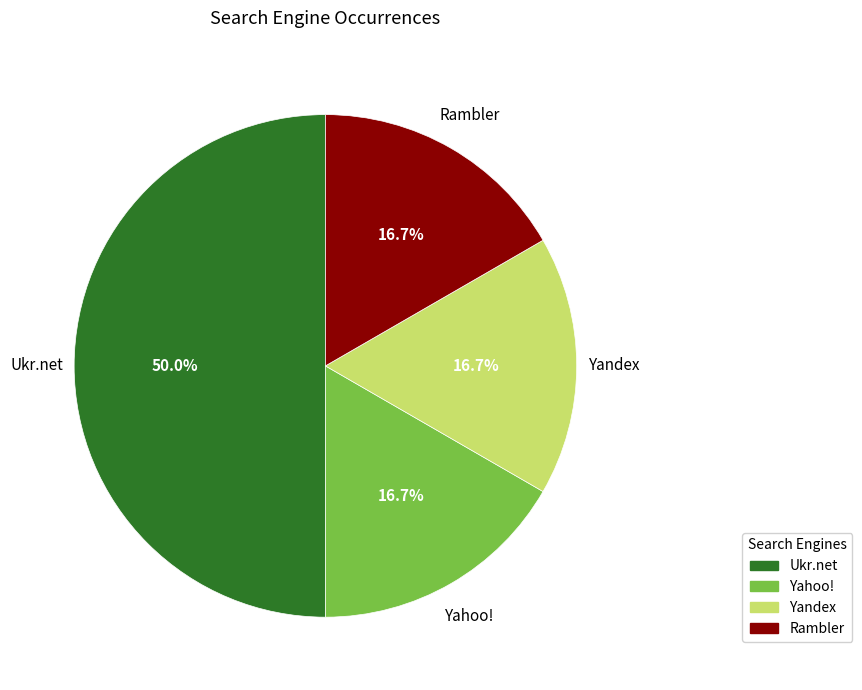

Approximately how many times larger is the value at Yandex compared to Rambler?

1.0